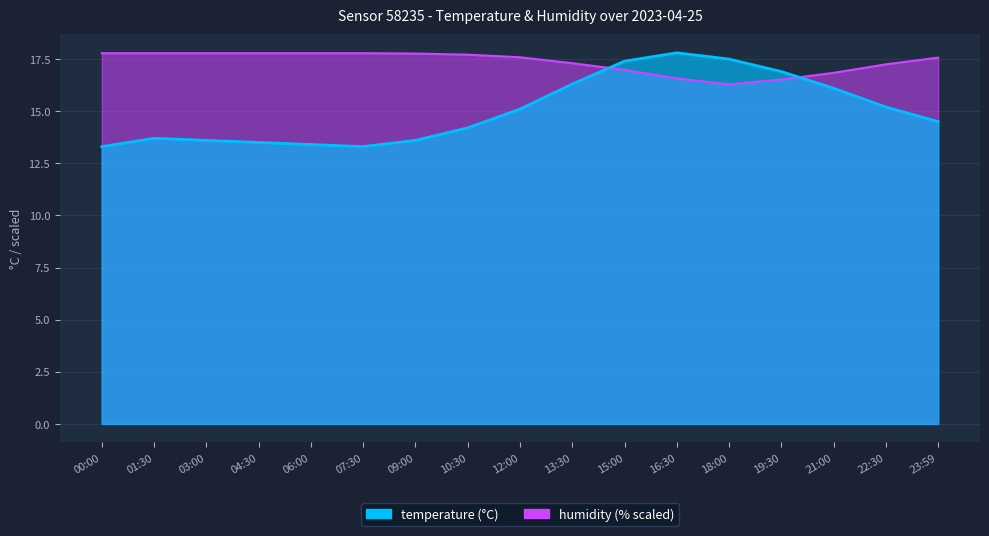

Rank the series by their average value, from highest to lowest.

humidity, temperature